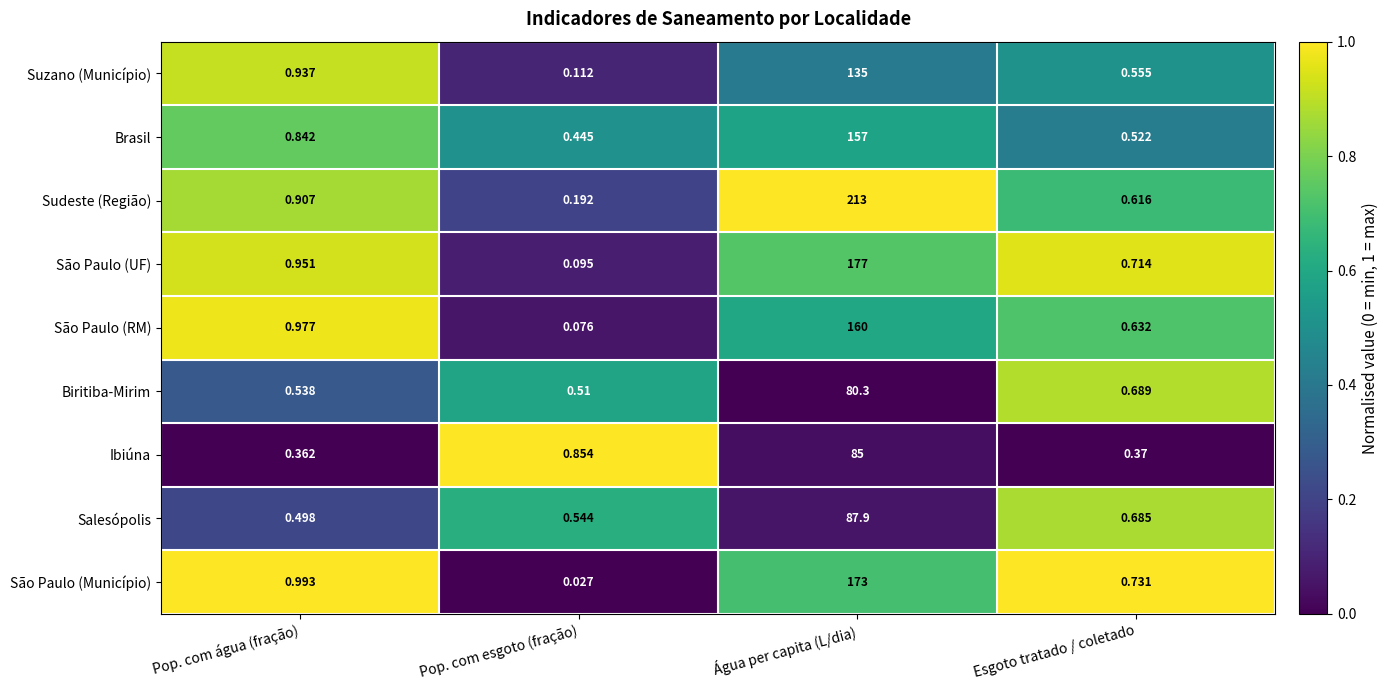

At which label is Sudeste (Região) closest to 106?

Pop. com água (fração)